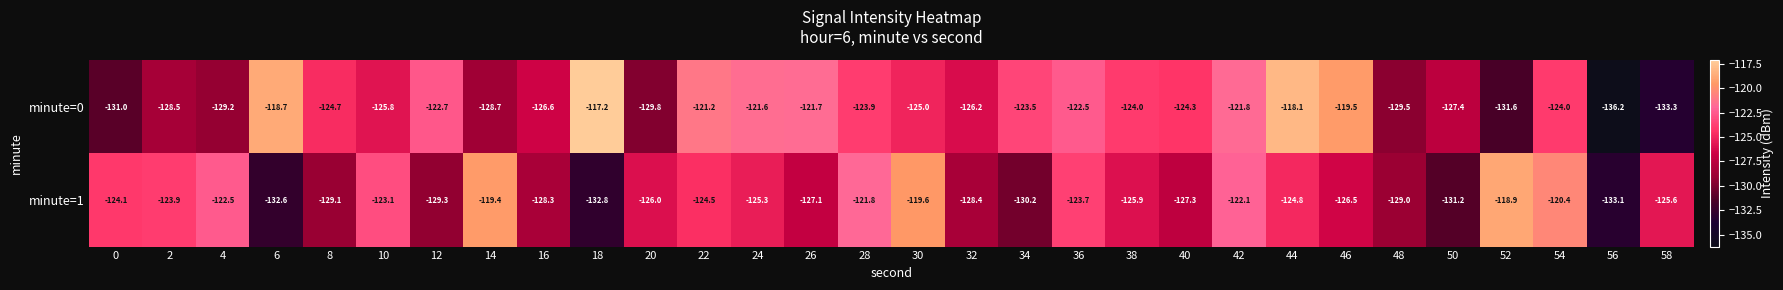

What is the difference between the maximum and minimum values in the minute=1 series?

14.2